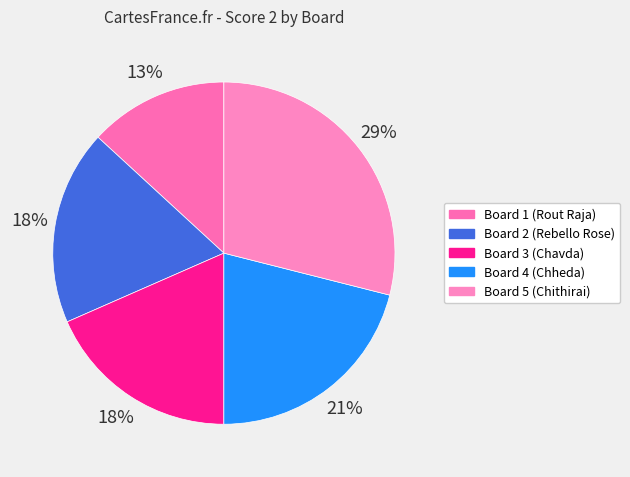

Count the number of slices in the pie.

5